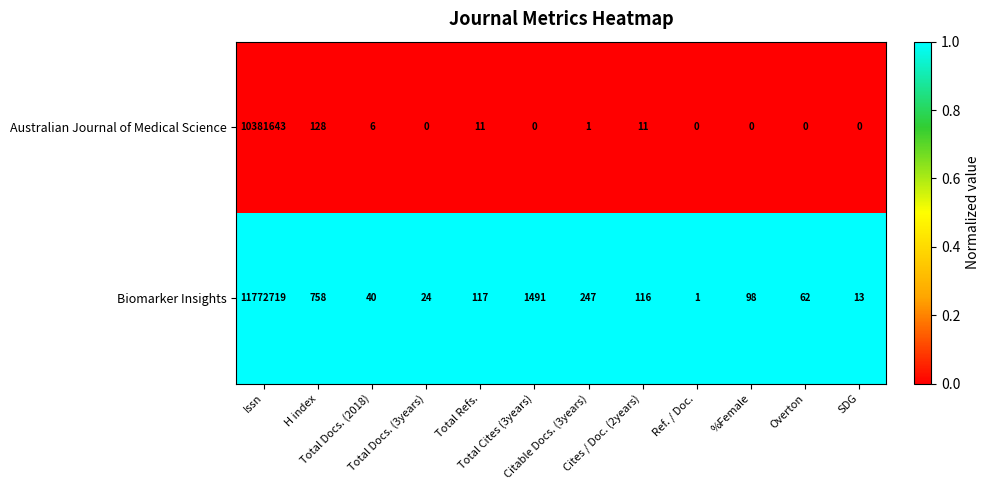

Which series has the largest total across all categories?

Biomarker Insights